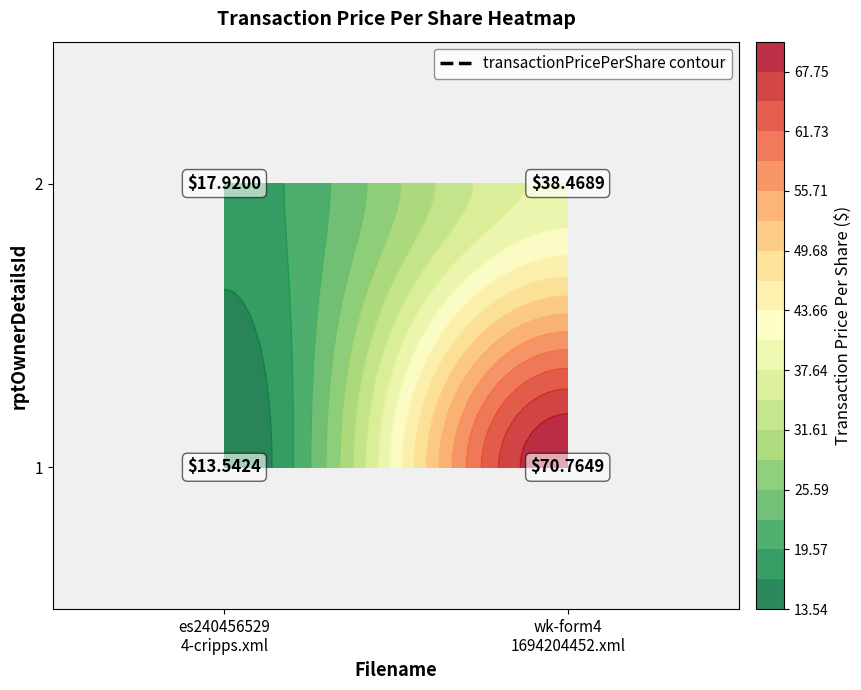

What is the difference between the maximum and minimum values in the wk-form4_1694204452.xml series?

32.3